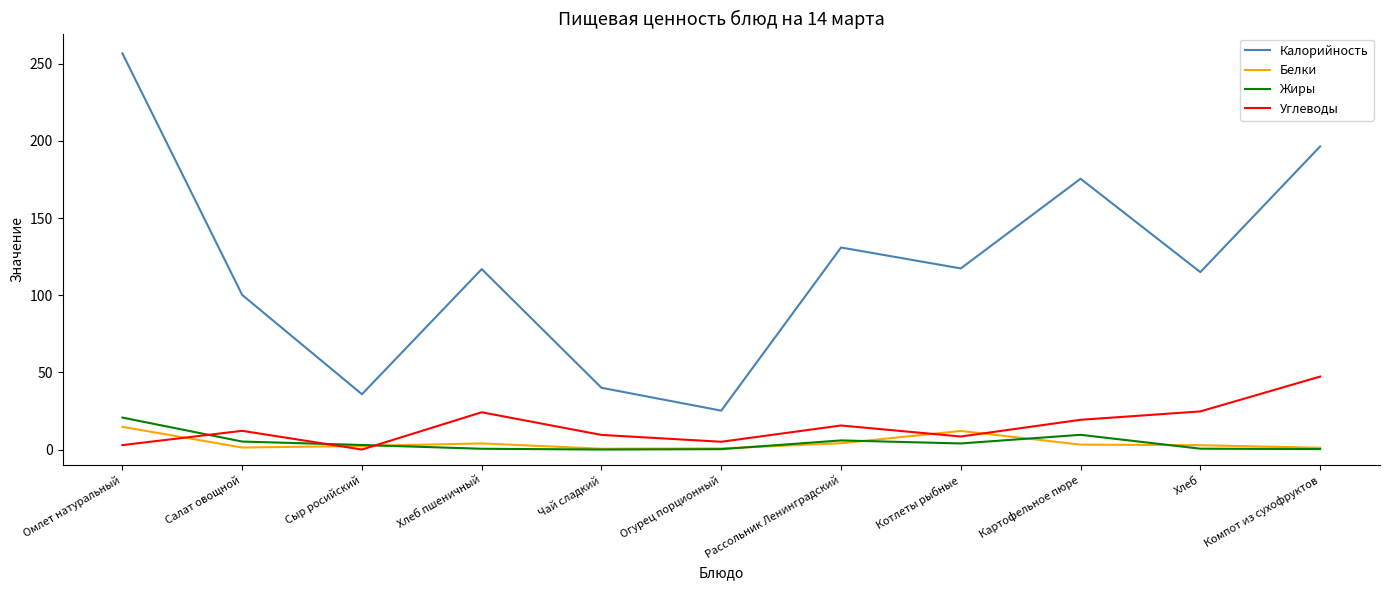

Does the chart have visible grid lines?

No